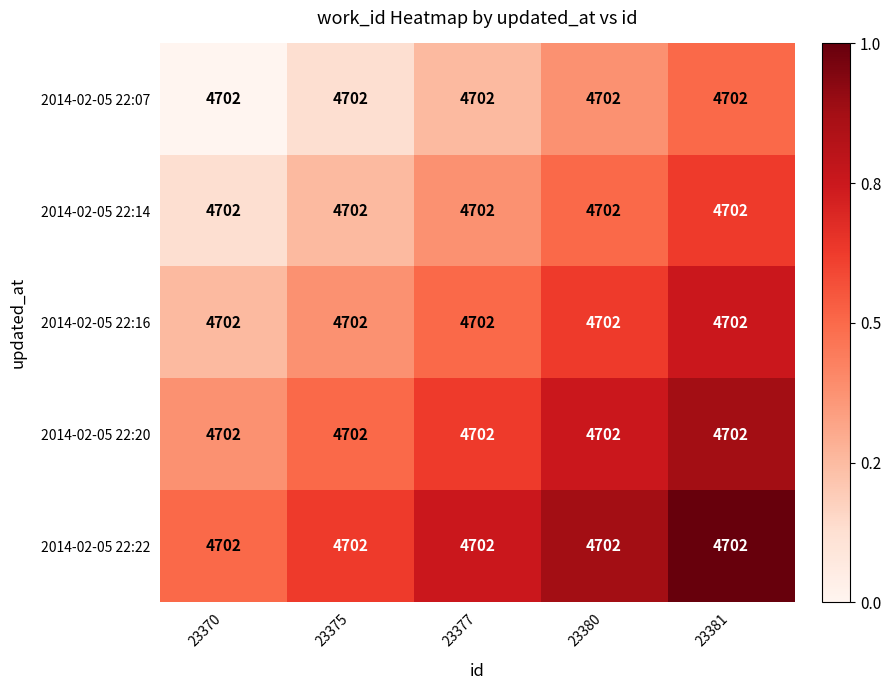

How many distinct data groups are displayed?

5